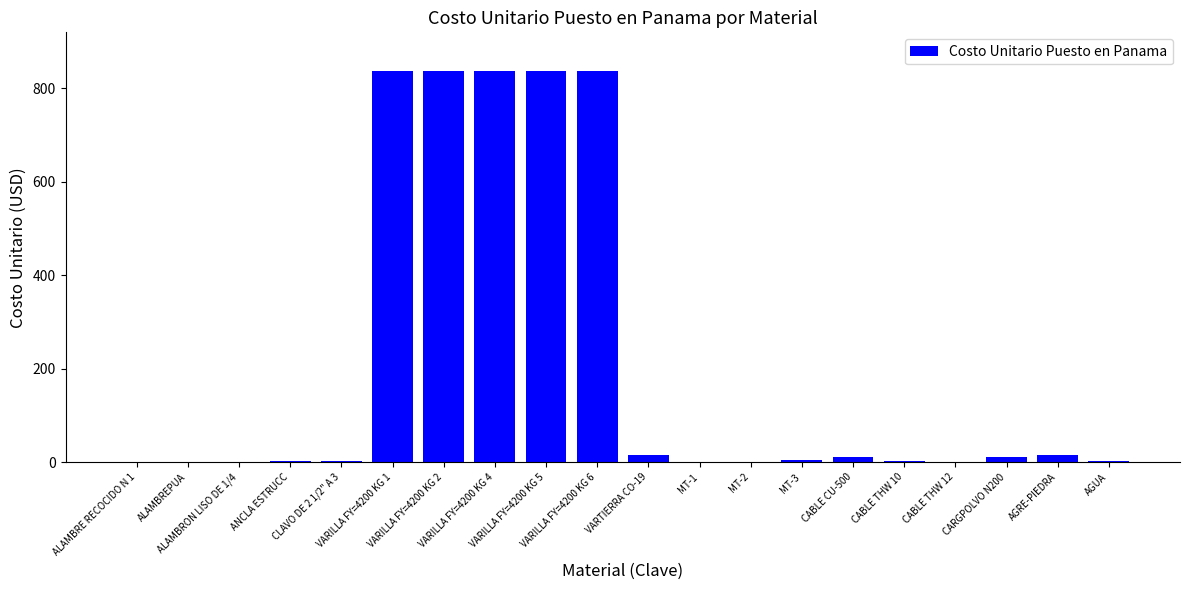

What is the greatest value displayed?

835.5